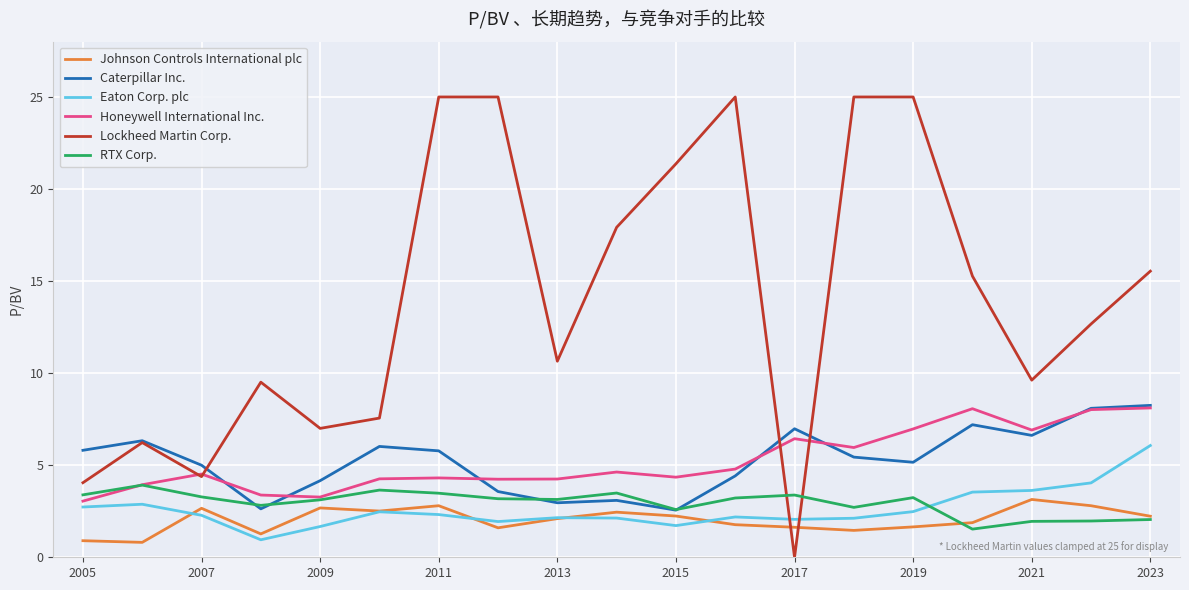

Which series ends up on top after the final intersection of Eaton Corp. plc and Lockheed Martin Corp.?

Lockheed Martin Corp.